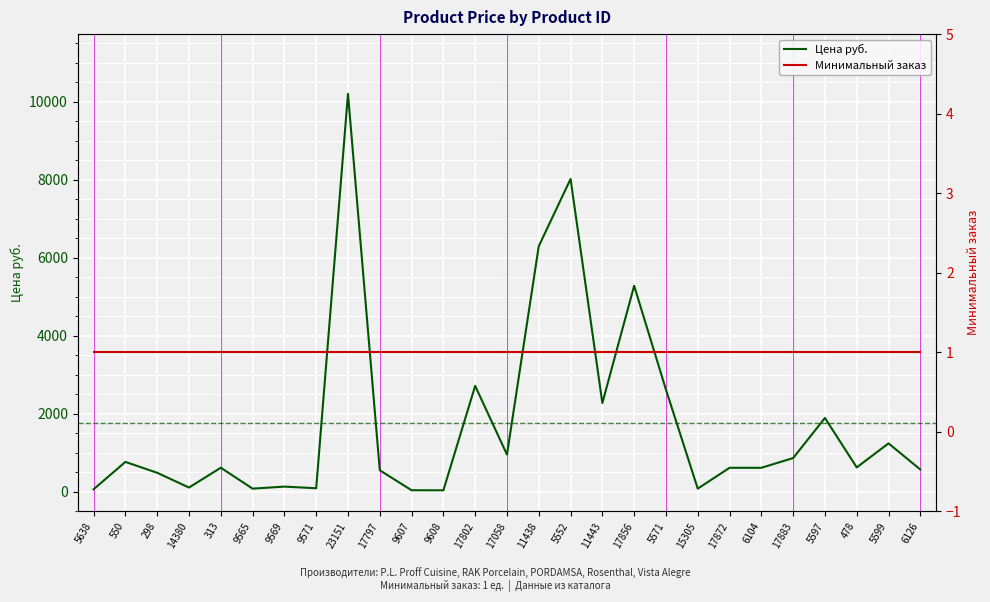

How many data points in Цена руб. are less than 621?

13